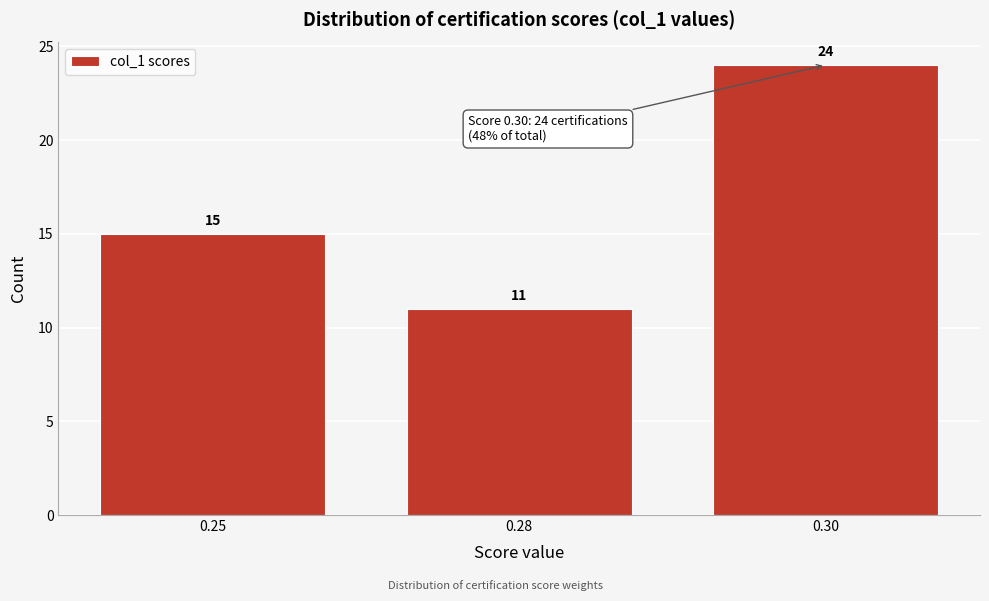

Reading right to left, extract all data points from this chart.

24	11	15